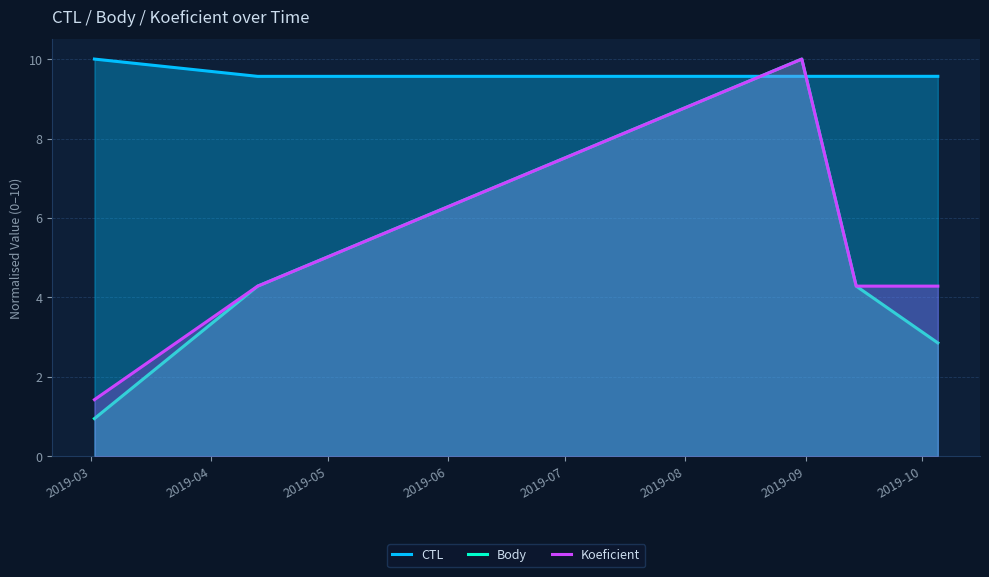

True or false: Koeficient and Body intersect in this chart.

False